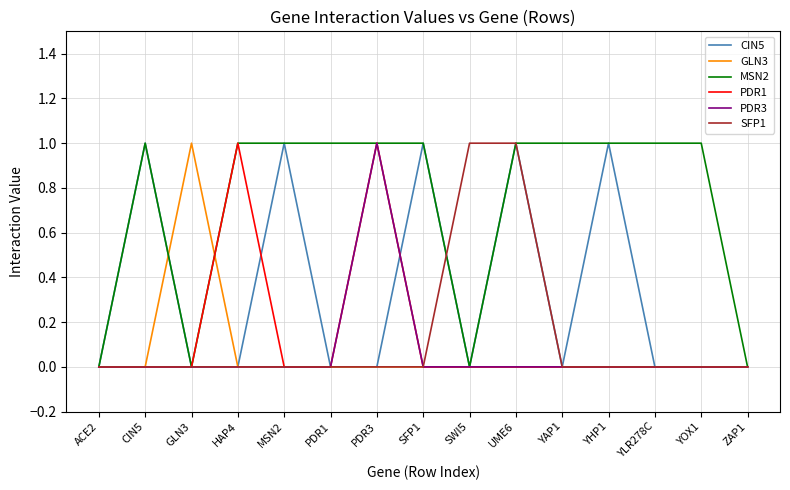

Count the number of categories in the chart.

15